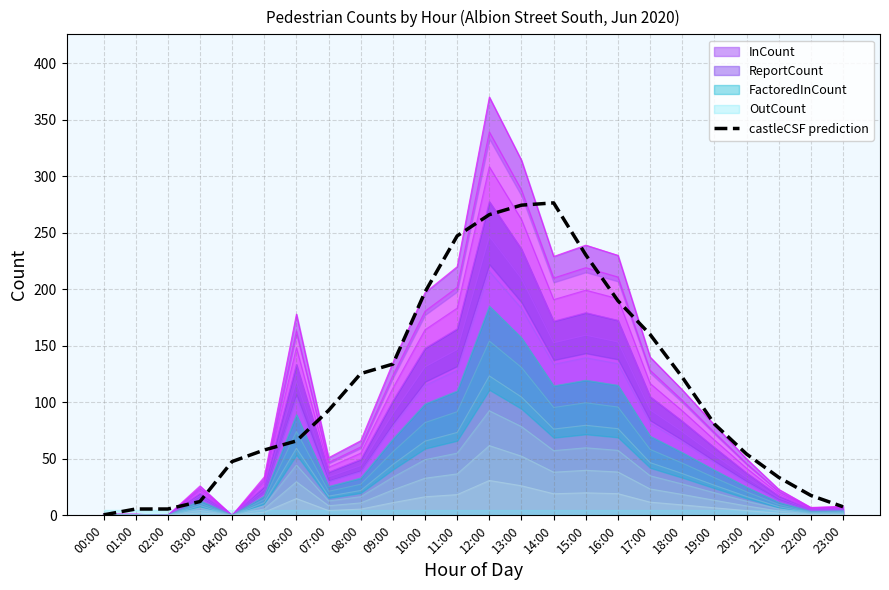

Reading right to left, transcribe all the data shown in this chart.

23:00=7.6	22:00=17.6	21:00=33.6	20:00=54.2	19:00=80.8	18:00=122.2	17:00=160.0	16:00=189.8	15:00=230.4	14:00=276.4	13:00=274.4	12:00=266.0	11:00=247.2	10:00=197.6	09:00=133.8	08:00=125.4	07:00=92.8	06:00=65.8	05:00=57.8	04:00=47.6	03:00=12.2	02:00=5.6	01:00=5.6	00:00=0.4